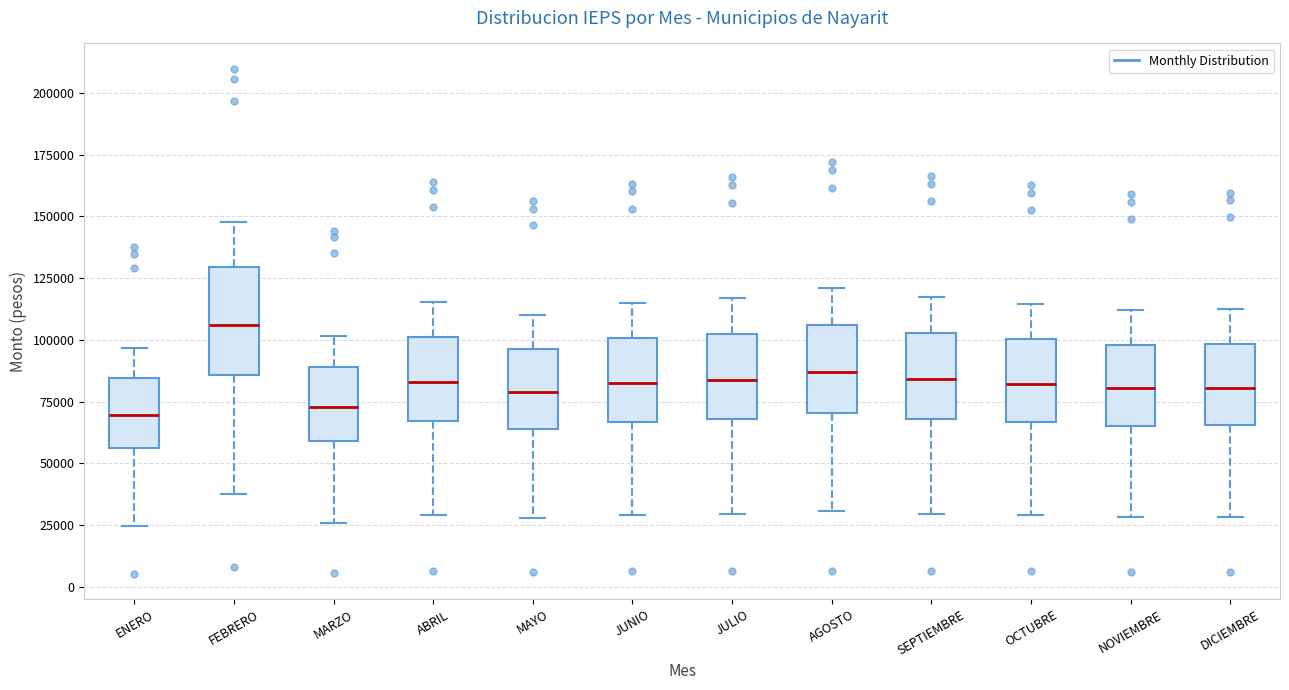

Where is the lower edge of the box for NOVIEMBRE on the y-axis? The values are not printed on the chart, so give them approximately, as read against the axis.

65000